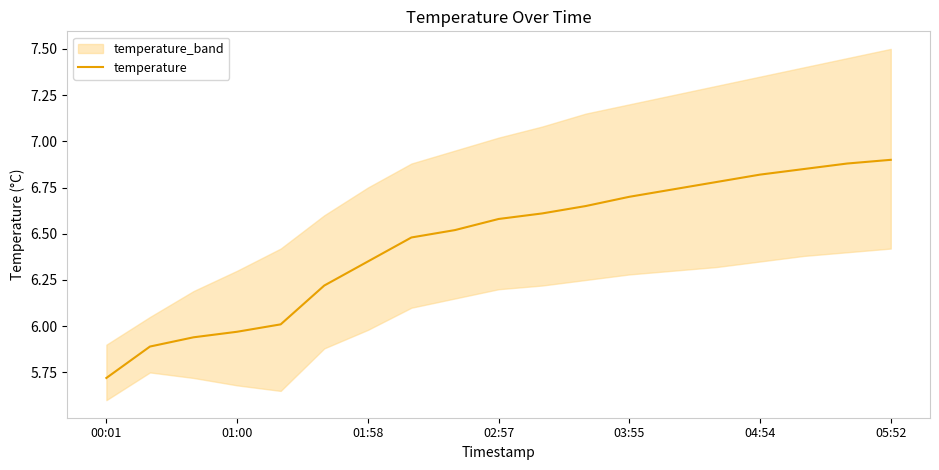

The value at 13 is 6.7. True or false?

True